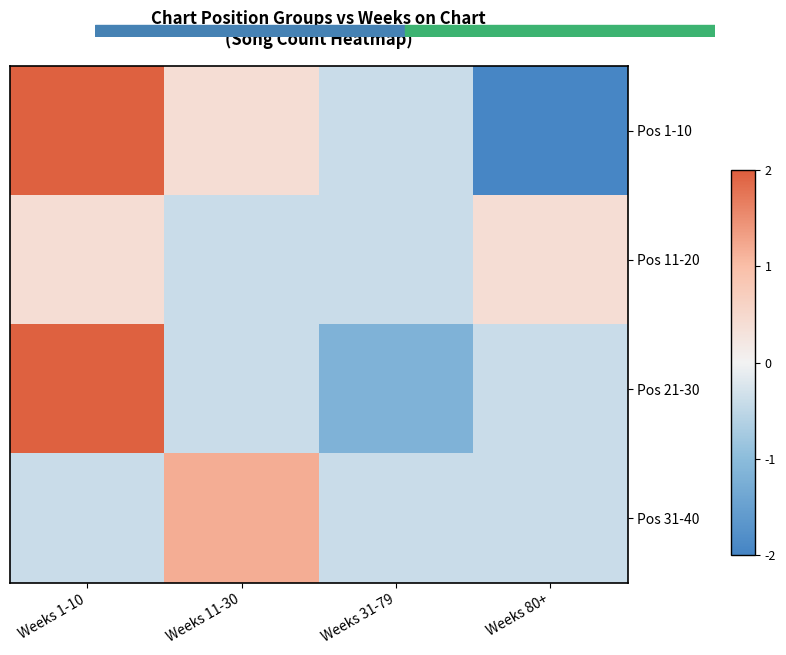

Rank the series at Weeks 80+ from highest to lowest value.

Pos 11-20, Pos 21-30, Pos 31-40, Pos 1-10